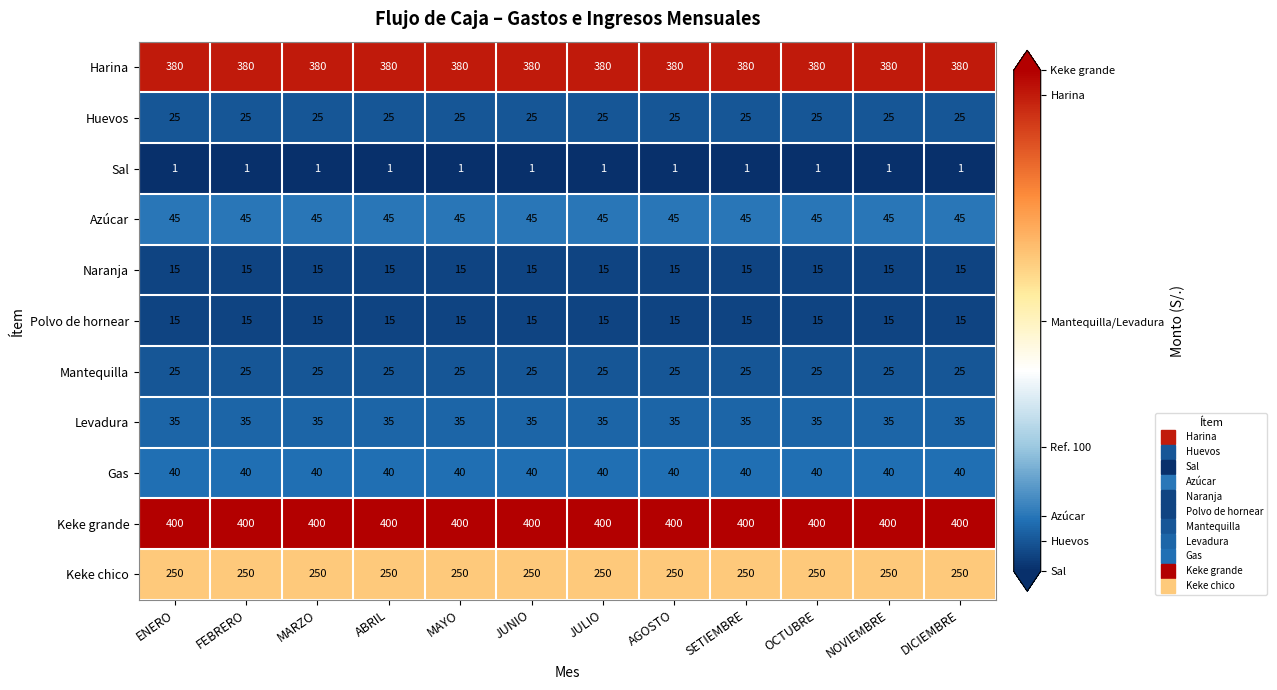

What is the minimum value for Naranja?

15